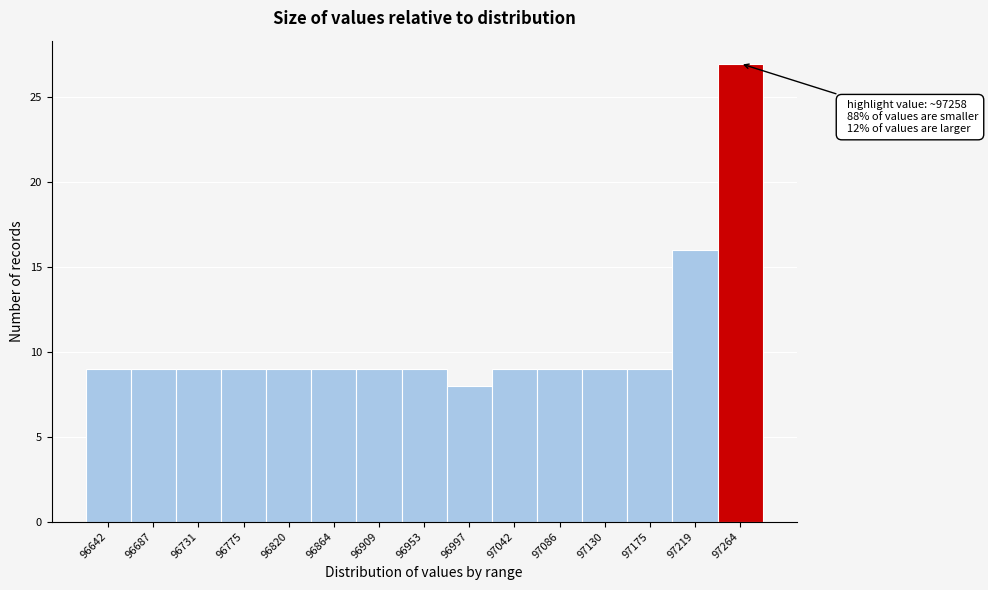

Over which range of the x-axis is the bar tallest?

97240 to 97285